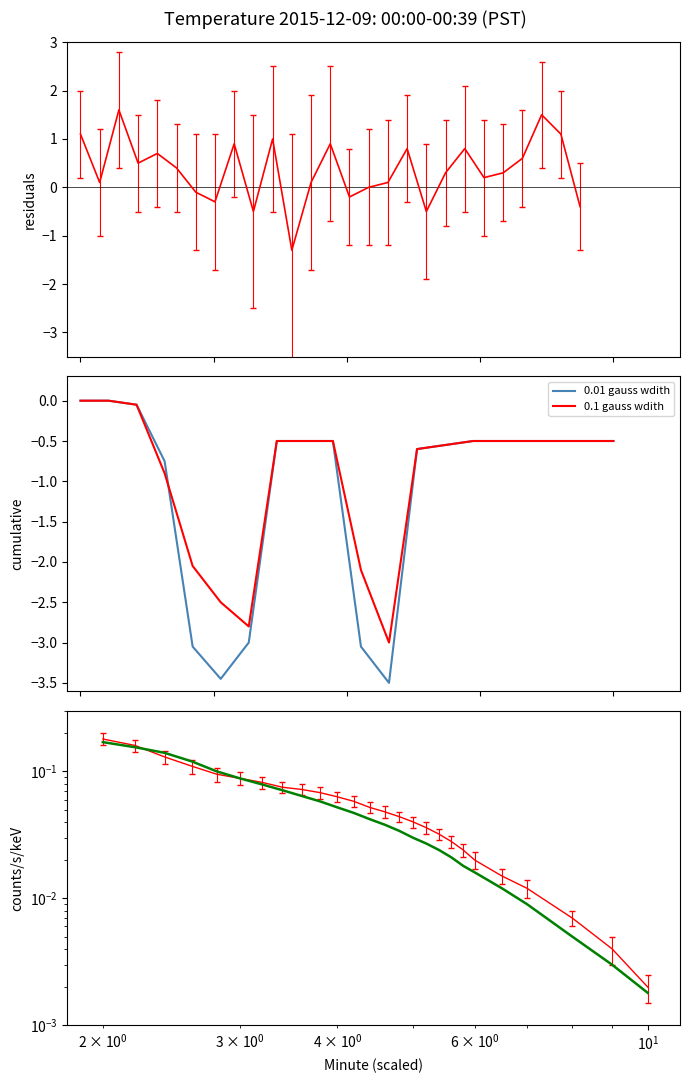

Rank the series by their maximum value, from highest to lowest.

0.01 gauss wdith, 0.1 gauss wdith